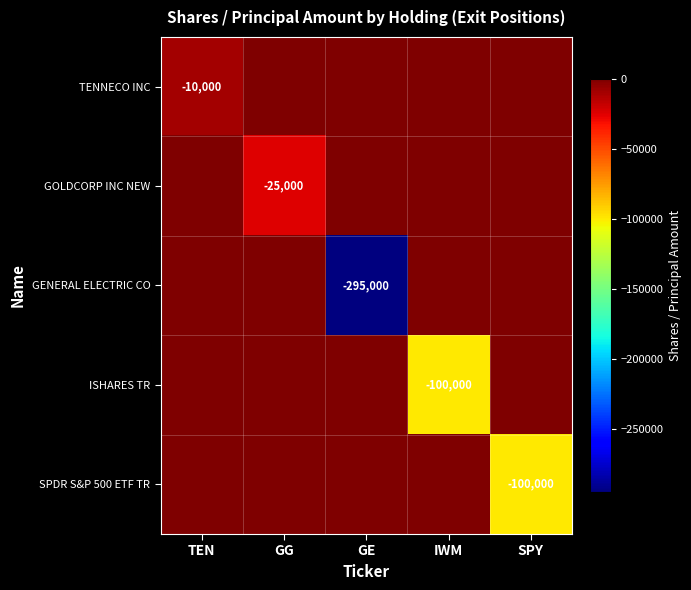

Is it true that SPDR S&P 500 ETF TR equals -28669 at SPY?

False